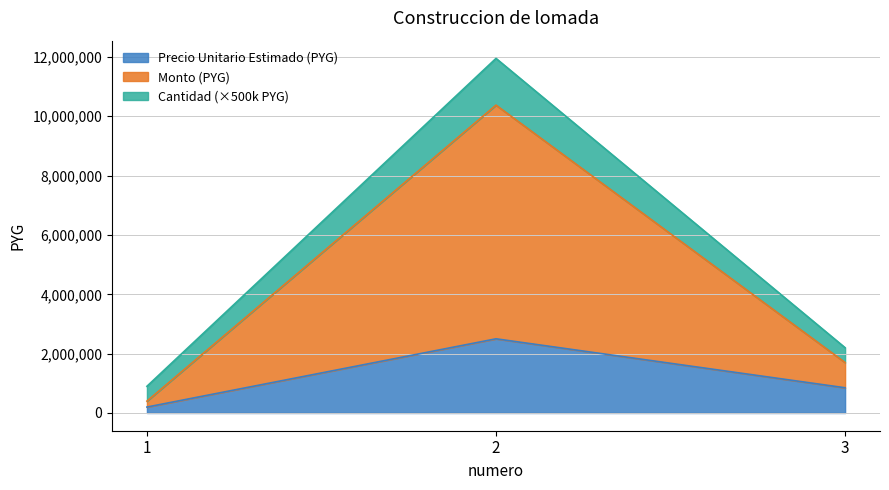

Is it true that monto equals 3359825 at 3?

False